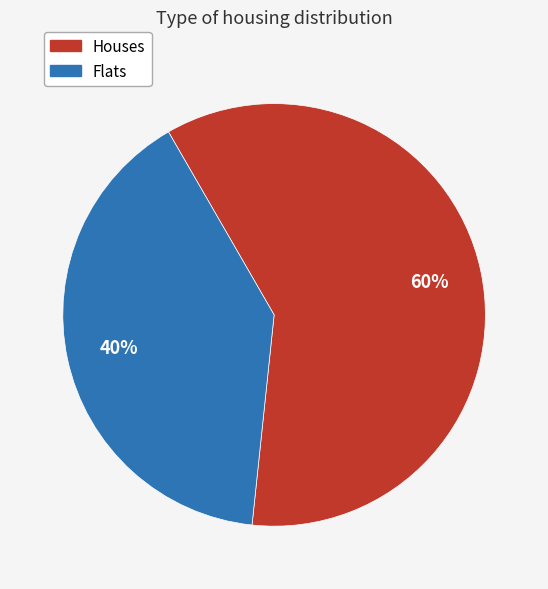

Is there any slice that represents more than half of the pie?

Yes